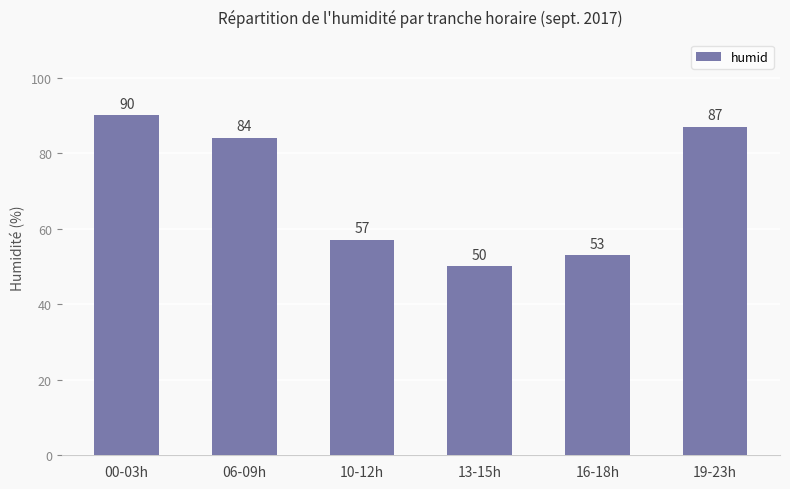

Which has a higher value, 19-23h or 13-15h?

19-23h